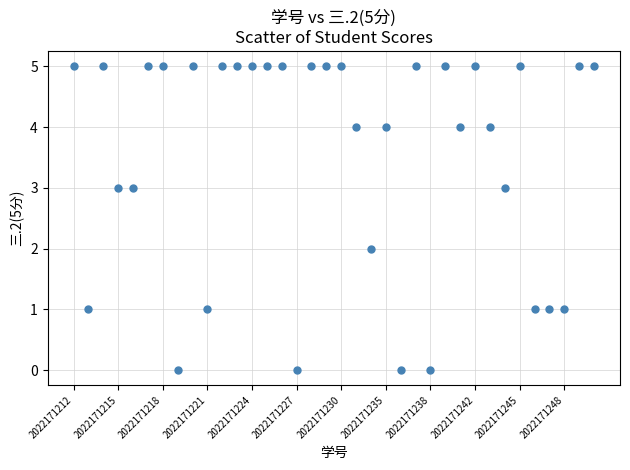

What is the range of Y values (max minus min)?

5